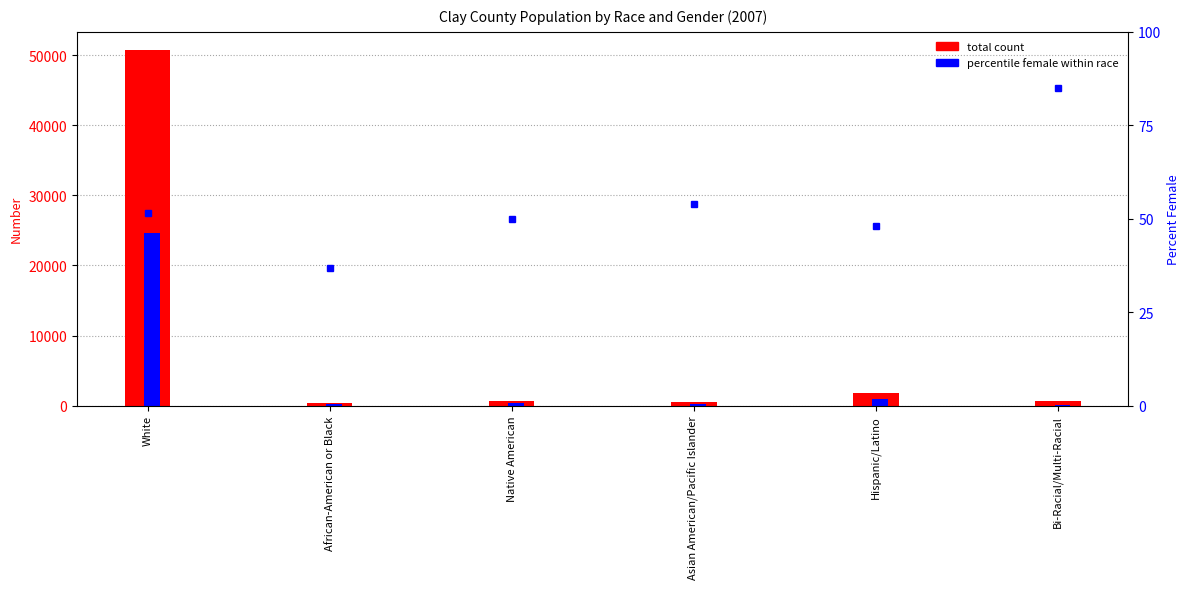

What is the label of the 4th bar from the left?

Asian American/Pacific Islander